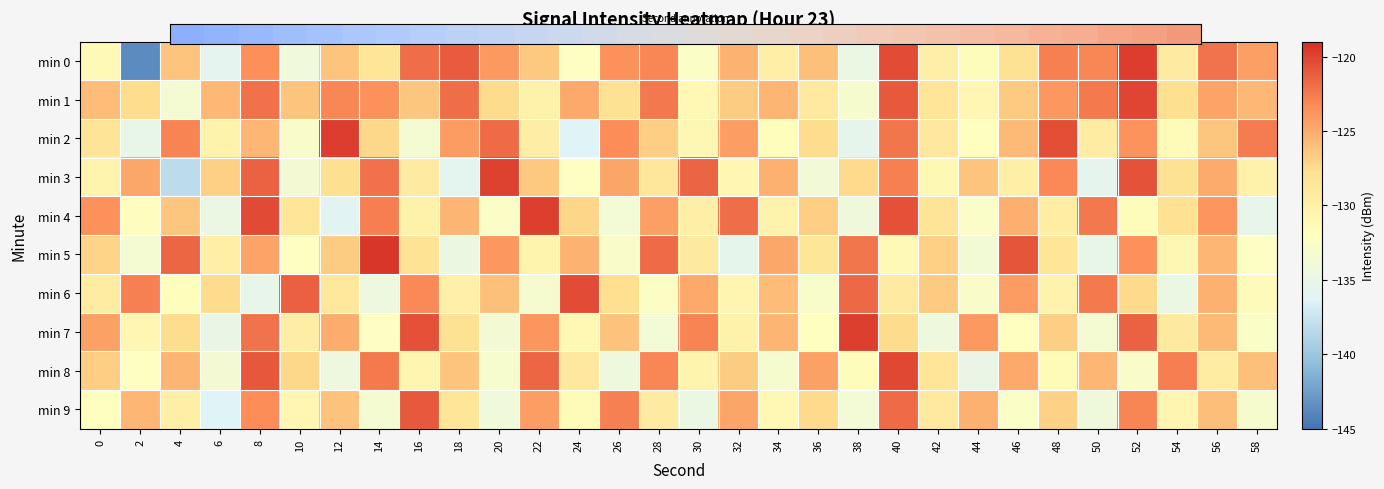

How many categories are shown in the chart?

30